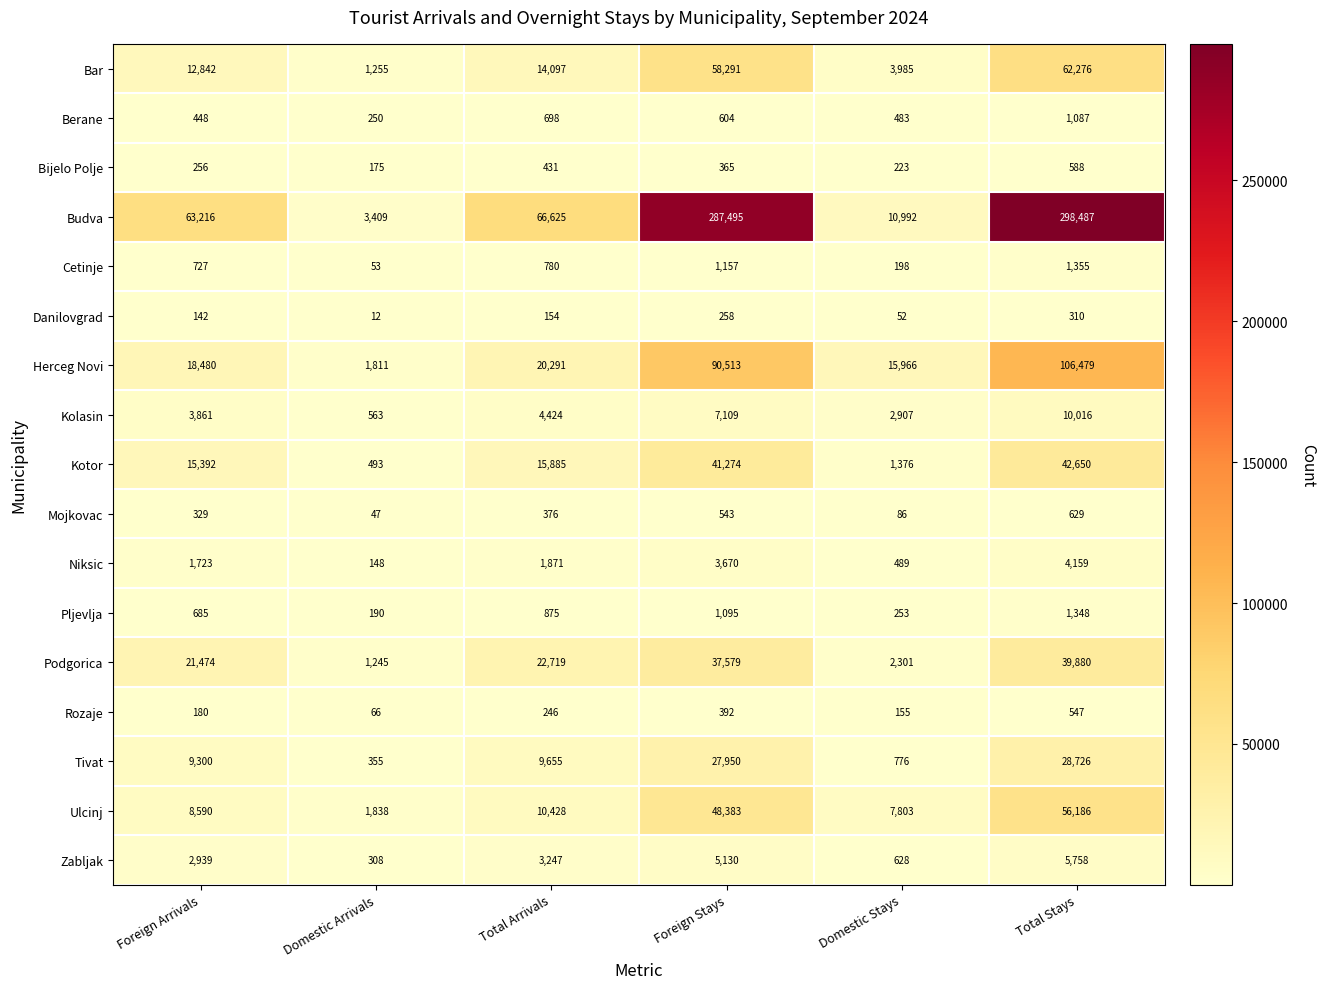

What is the difference between the second highest and second lowest values in the Zabljak series?

4502